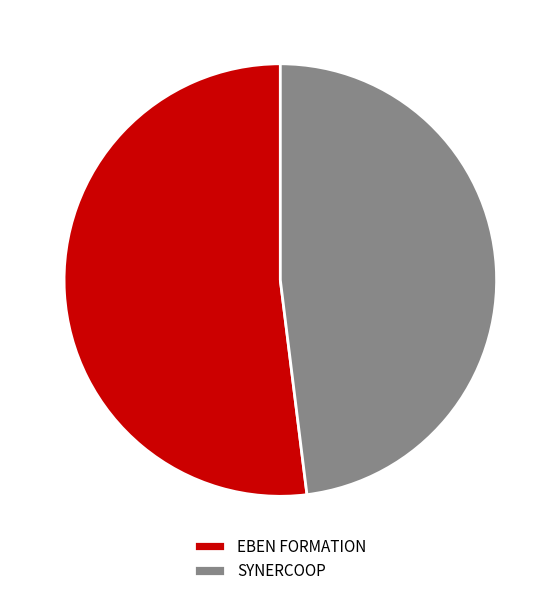

Between EBEN FORMATION and SYNERCOOP, which is larger?

EBEN FORMATION